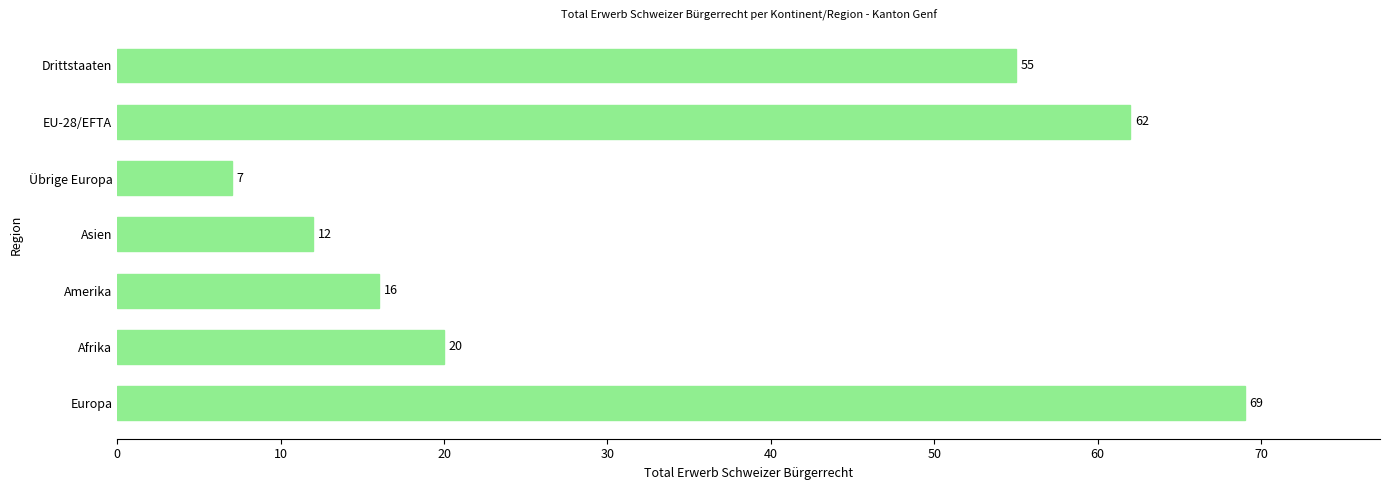

Reading bottom to top, what are all the values shown in this chart?

69	20	16	12	7	62	55